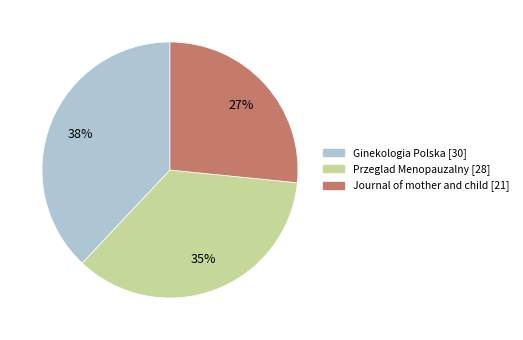

Is there any slice that represents more than half of the pie?

No